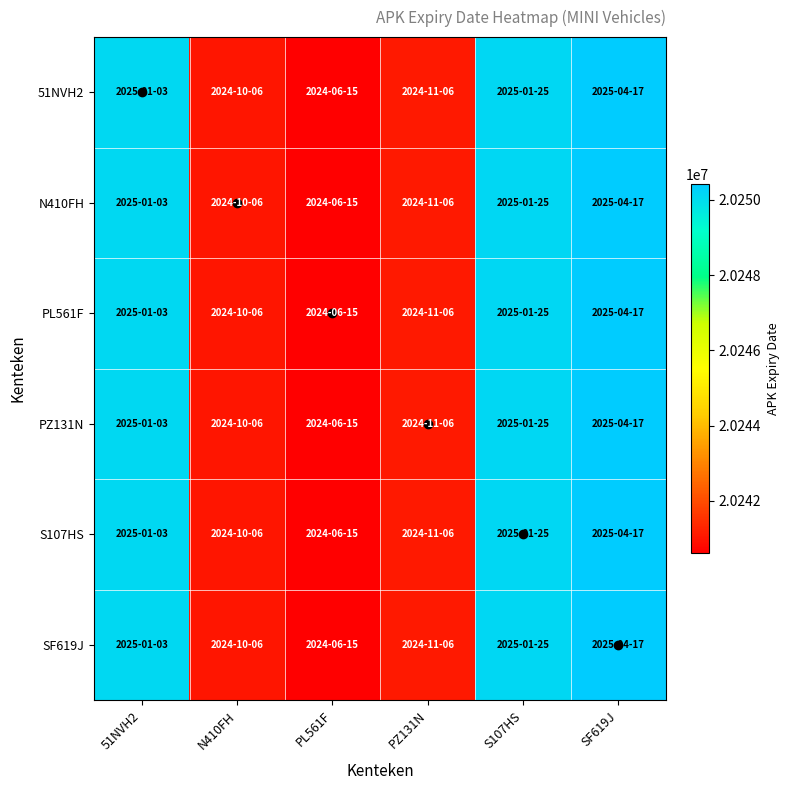

Rank the series at N410FH from lowest to highest value.

51NVH2, N410FH, PL561F, PZ131N, S107HS, SF619J